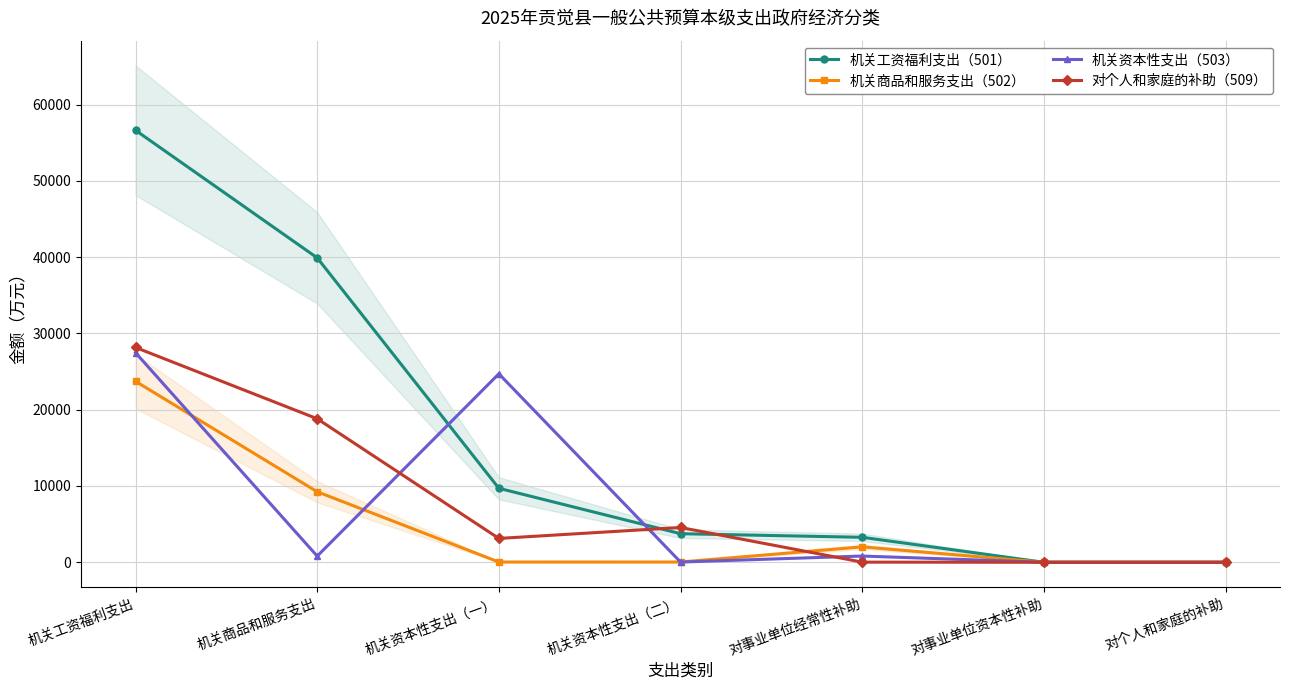

Rank the series by their maximum value, from lowest to highest.

机关商品和服务支出（502）, 机关资本性支出（503）, 对个人和家庭的补助（509）, 机关工资福利支出（501）